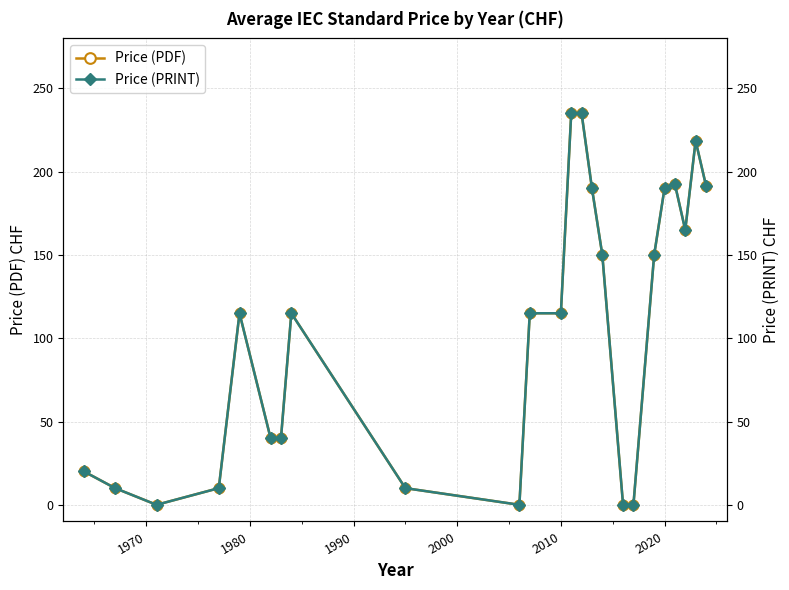

True or false: Price (PRINT) and Price (PDF) cross at least once.

False